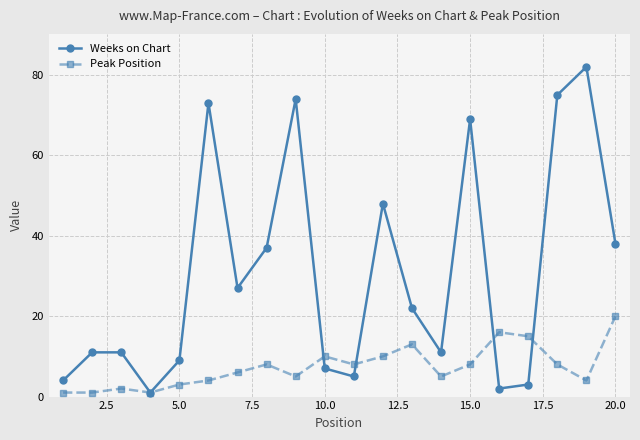

In Weeks on Chart, how many points are lower than both neighbors (excluding endpoints)?

5